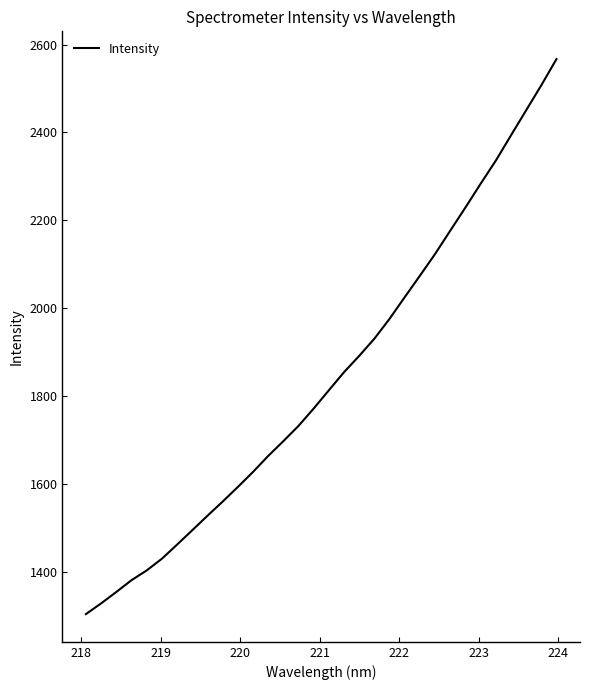

What is the greatest value displayed?

2567.1